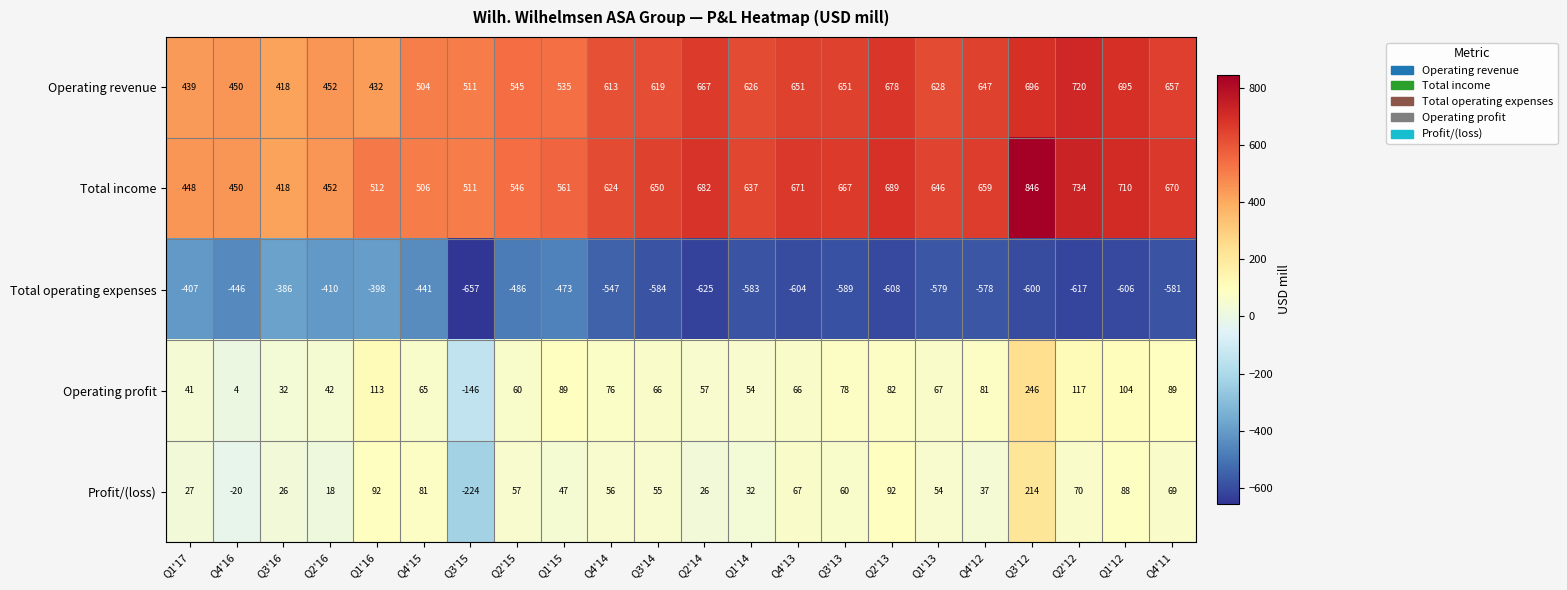

What is the difference between the maximum and minimum values in the Profit/(loss) series?

438